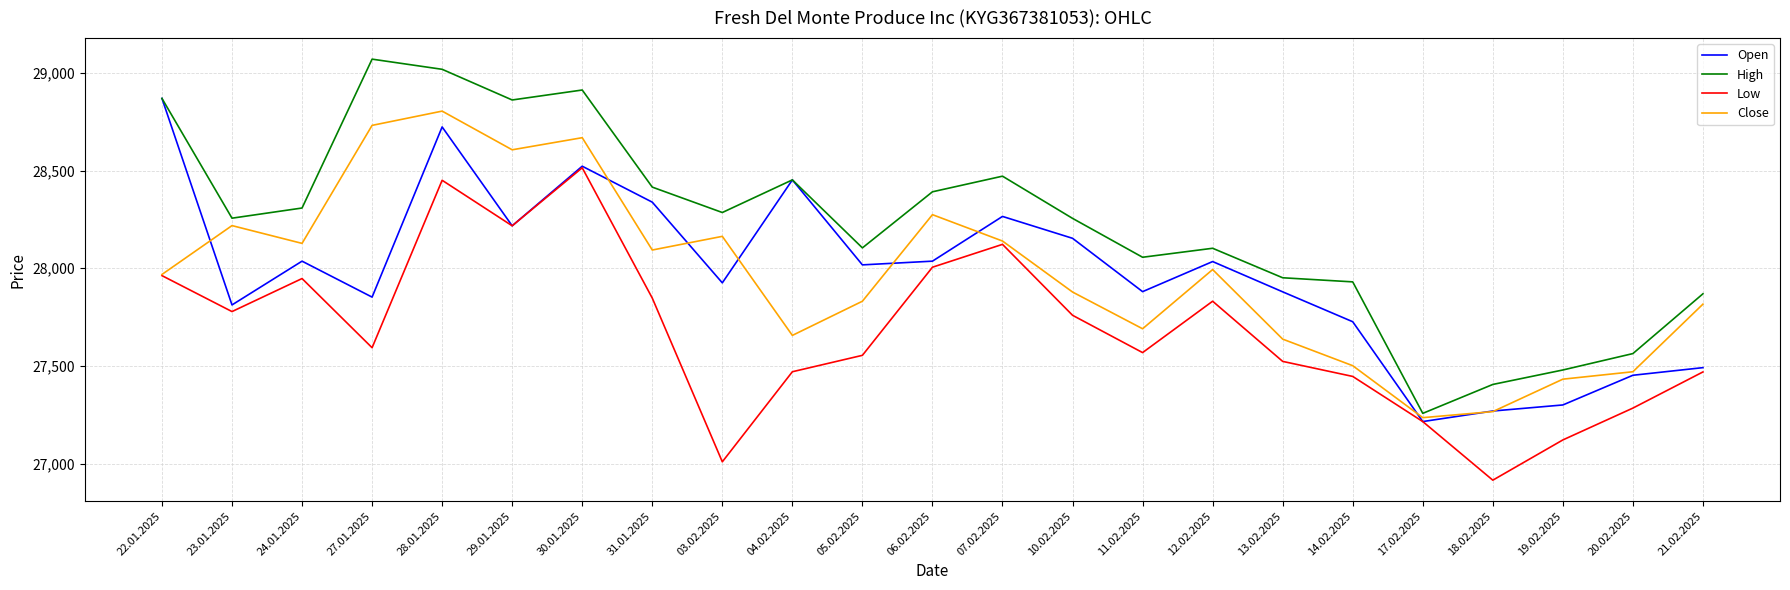

Is the value of Low at 06.02.2025 greater than the value of Open at 23.01.2025?

Yes